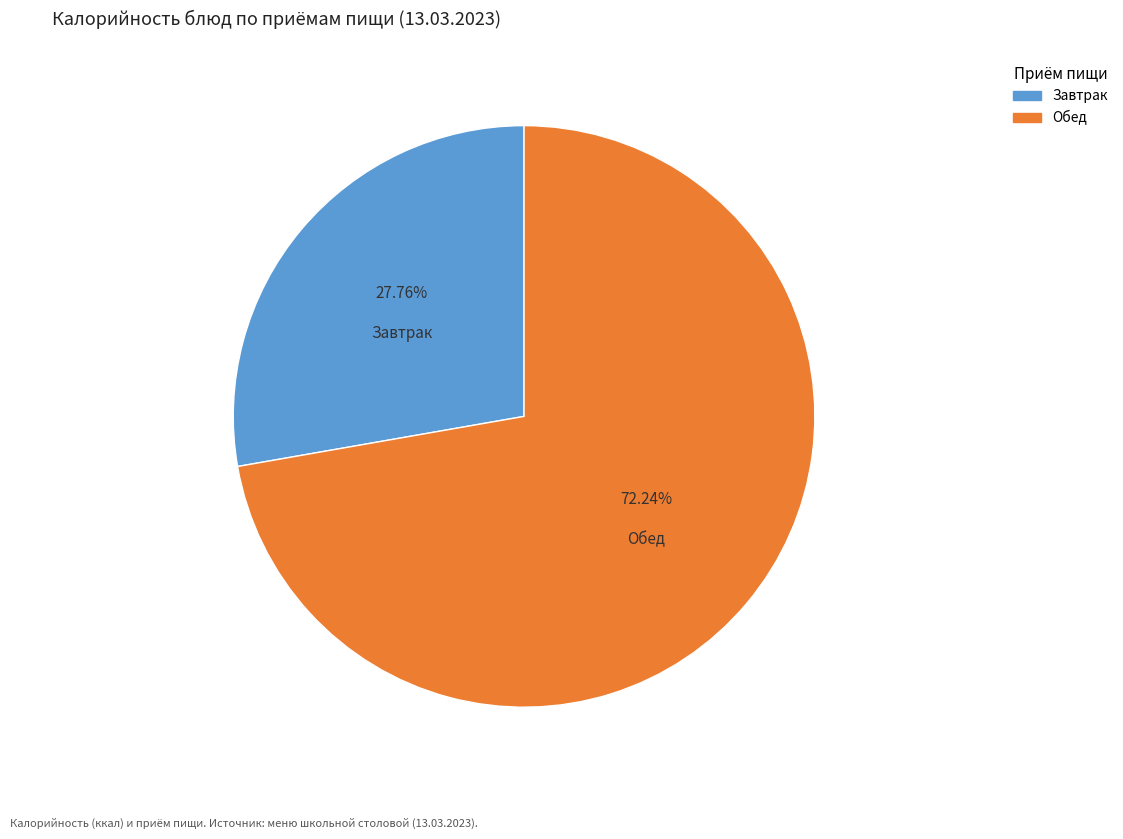

Does any single category account for the majority?

Yes